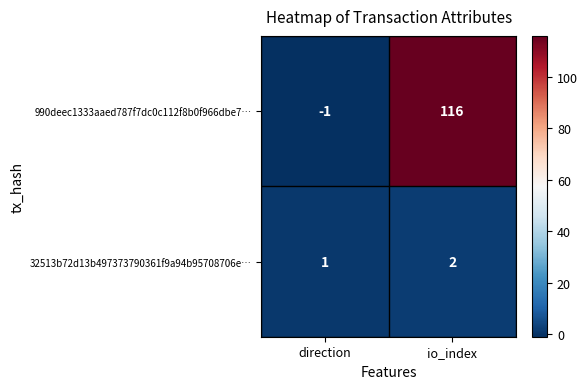

What is the difference between the 990deec1333aaed787f7dc0c112f8b0f966dbe7… values at io_index and direction?

117